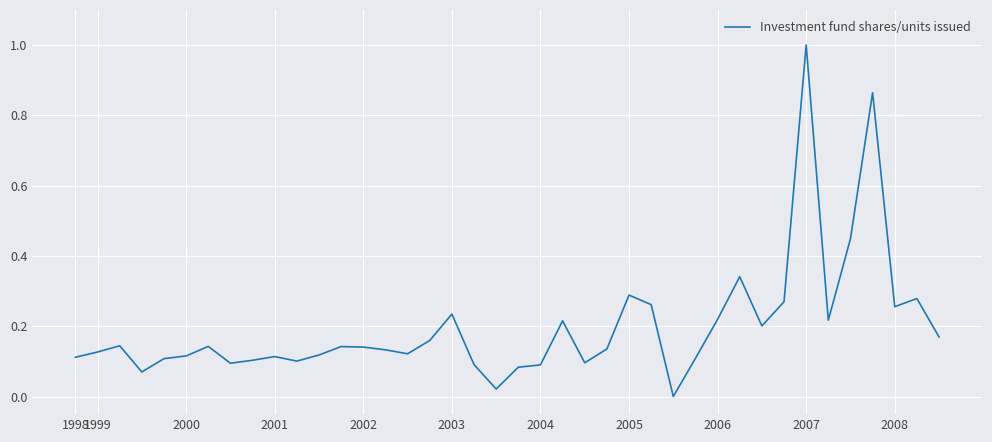

What is the greatest value displayed?

1.0